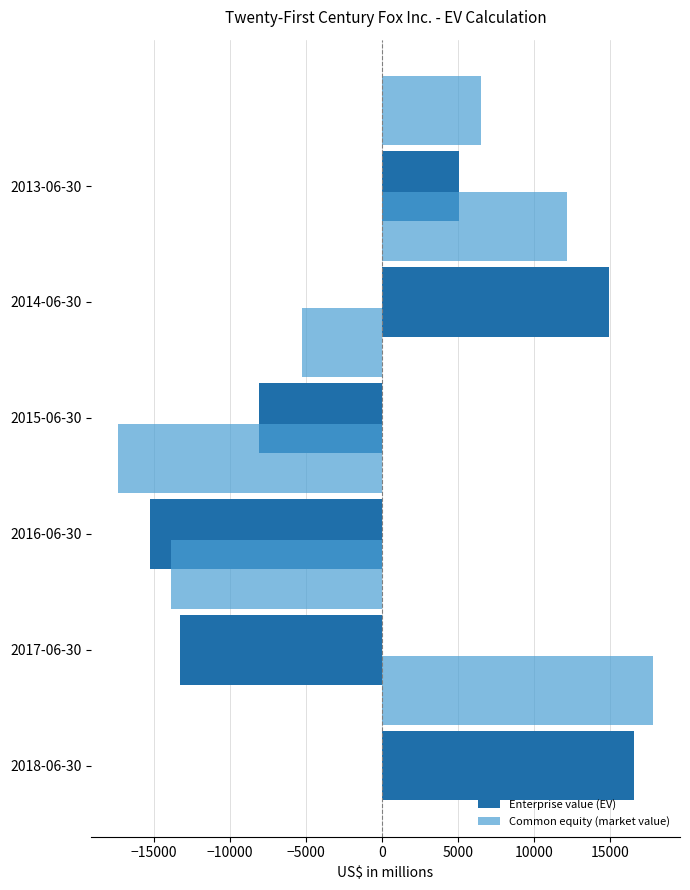

What is the lowest value of the Enterprise value (EV) series?

-15239.3